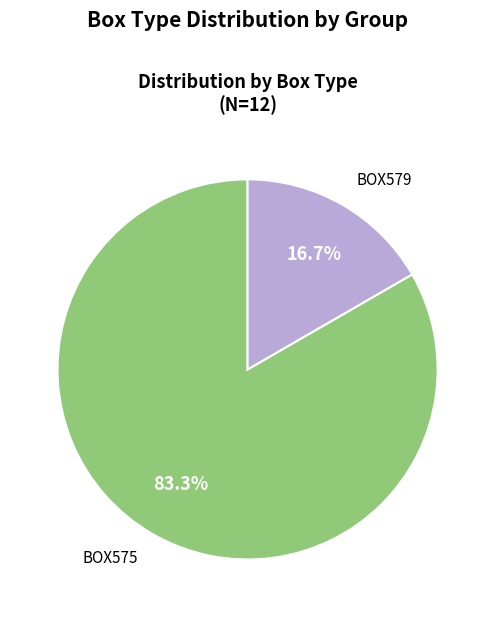

Does any single category account for the majority?

Yes